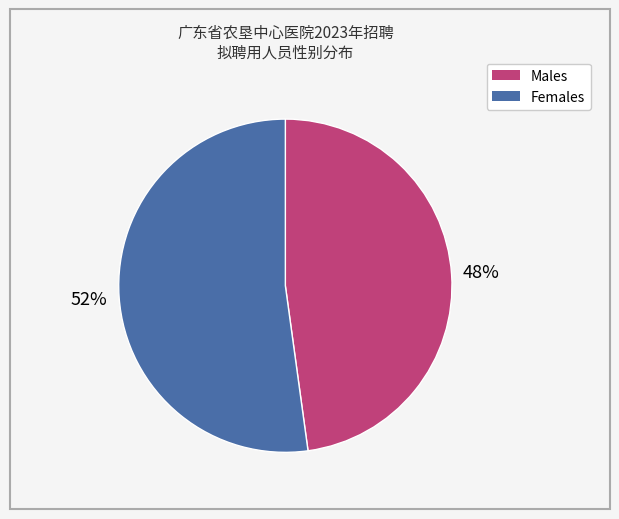

To the nearest percent, what is the difference between the largest and smallest slice percentages?

4%